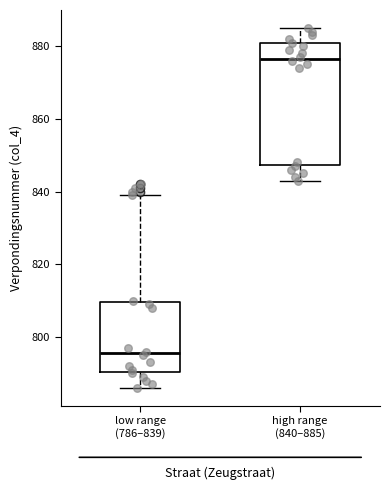

Reading left to right, read every box against the y-axis: the position of its median line, the range the box covers, and the ends of its whiskers. The values are not printed on the chart, so give them approximately, as read against the axis.

low range (786–839): median 796, box 790 to 810, whiskers 786 to 840
high range (840–885): median 876, box 848 to 880, whiskers 844 to 886